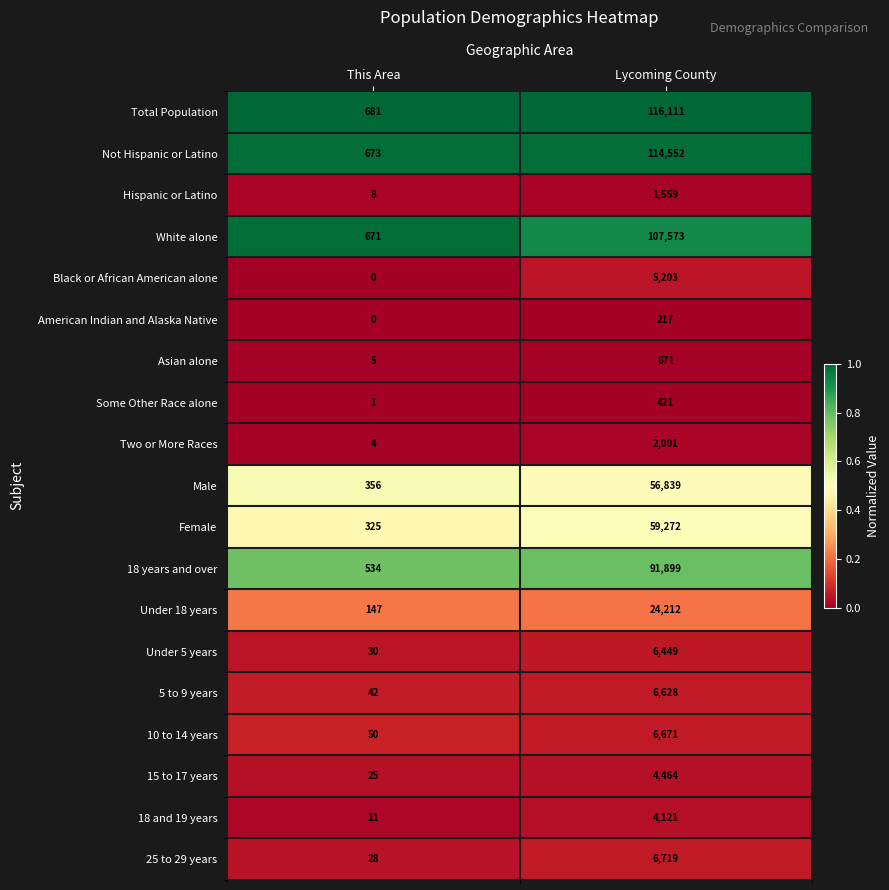

Which series has the largest range (max minus min)?

Total Population